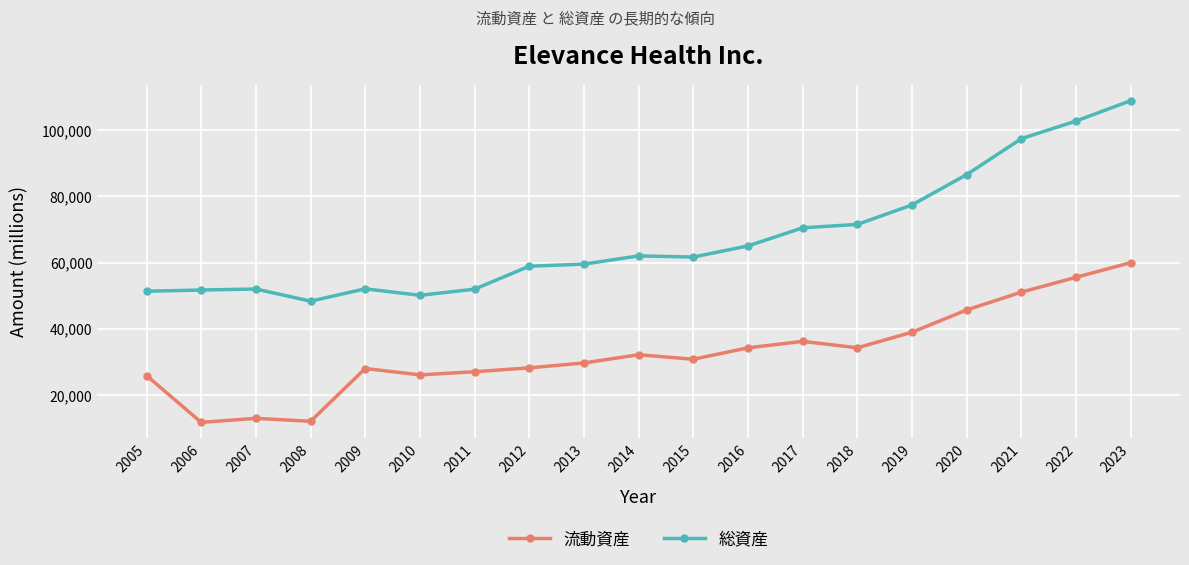

In 総資産, how many points are higher than both neighbors (excluding endpoints)?

3